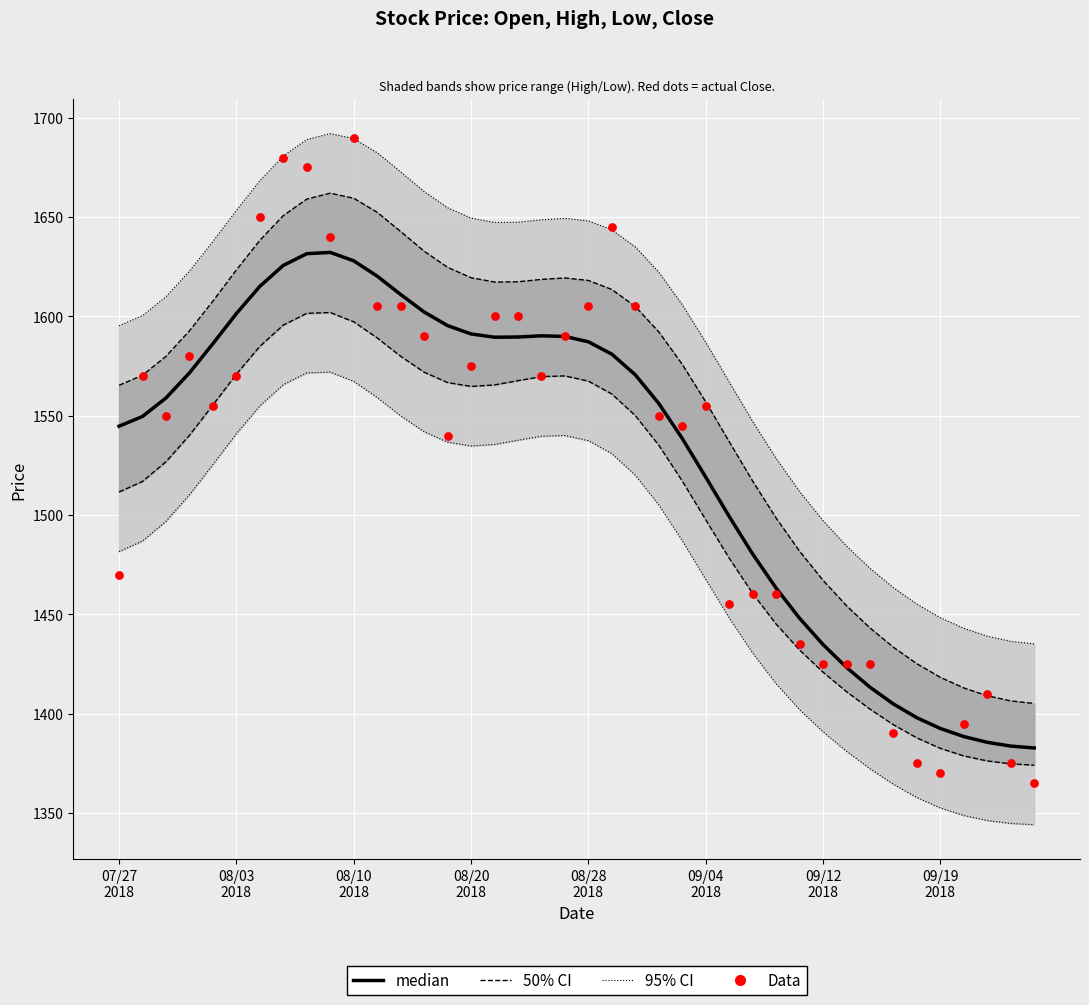

Is the value of median at 30 greater than the value of 95% CI at 23?

No